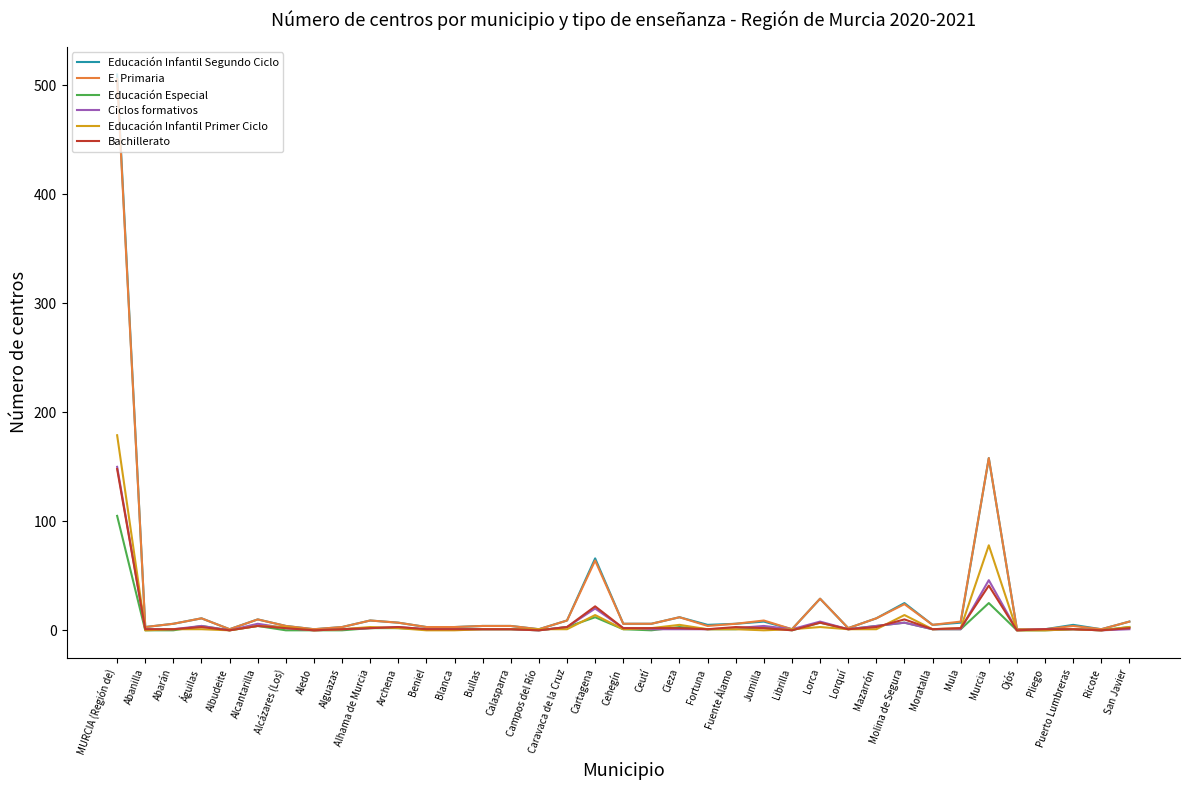

At which label is Educación Infantil Primer Ciclo closest to 89?

Murcia